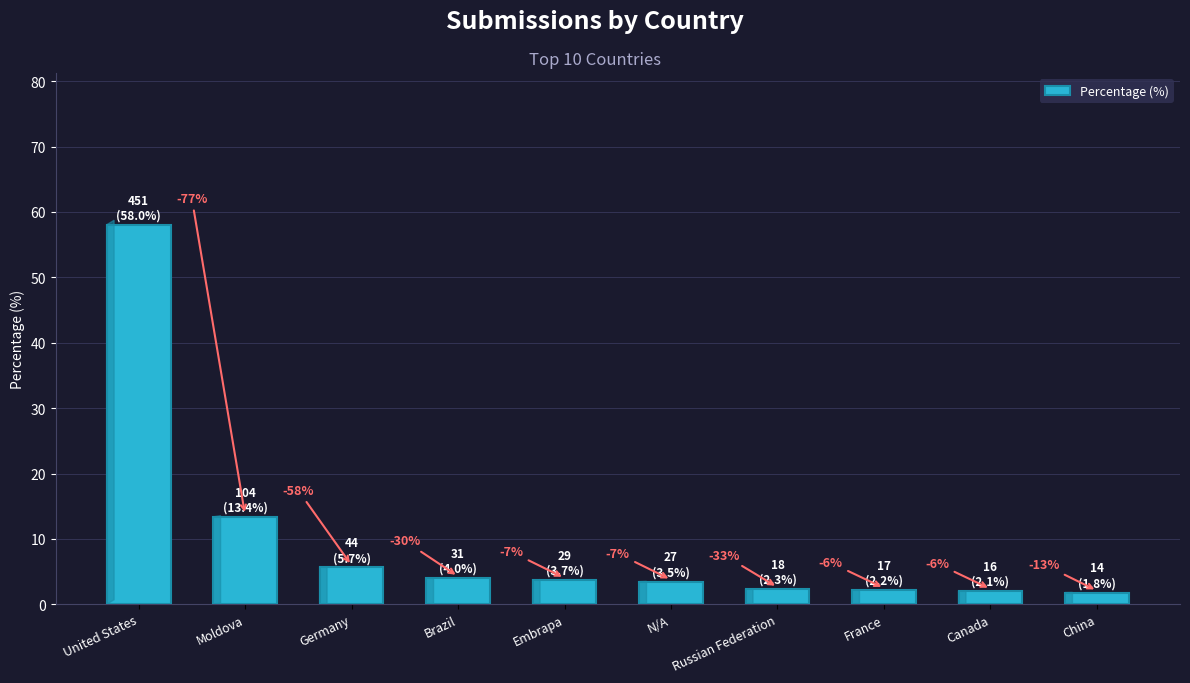

Reading right to left, transcribe all the data shown in this chart.

China=1.8	Canada=2.1	France=2.2	Russian Federation=2.3	N/A=3.5	Embrapa=3.7	Brazil=4.0	Germany=5.7	Moldova=13.4	United States=58.0